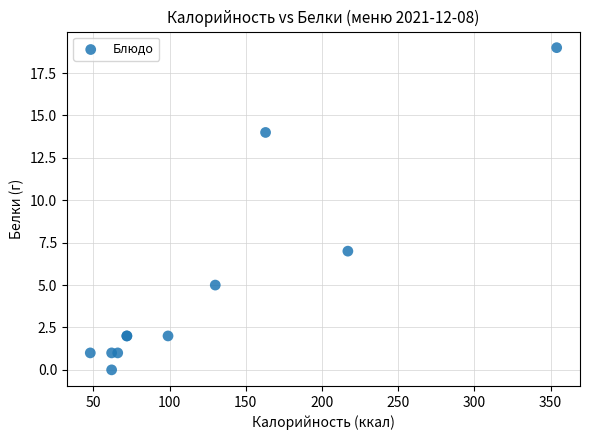

What Y value in the scatter plot is closest to 9?

7